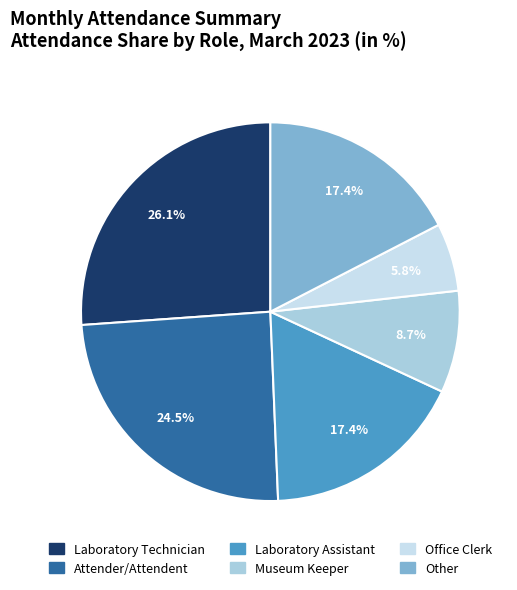

How many segments does this pie chart have?

6